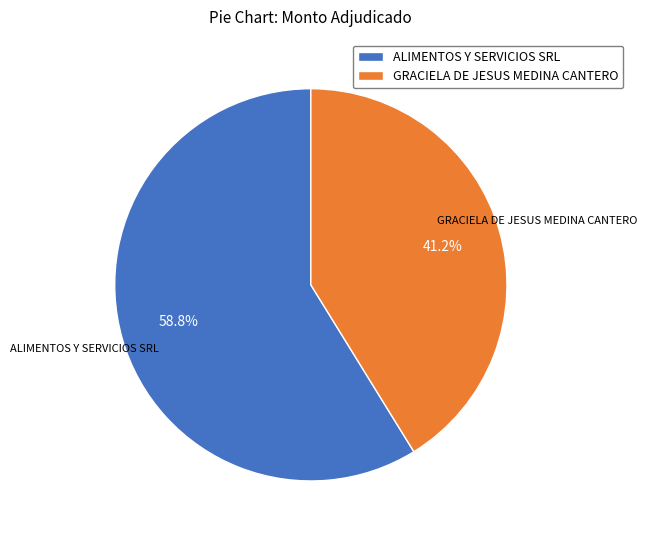

Between GRACIELA DE JESUS MEDINA CANTERO and ALIMENTOS Y SERVICIOS SRL, which is larger?

ALIMENTOS Y SERVICIOS SRL